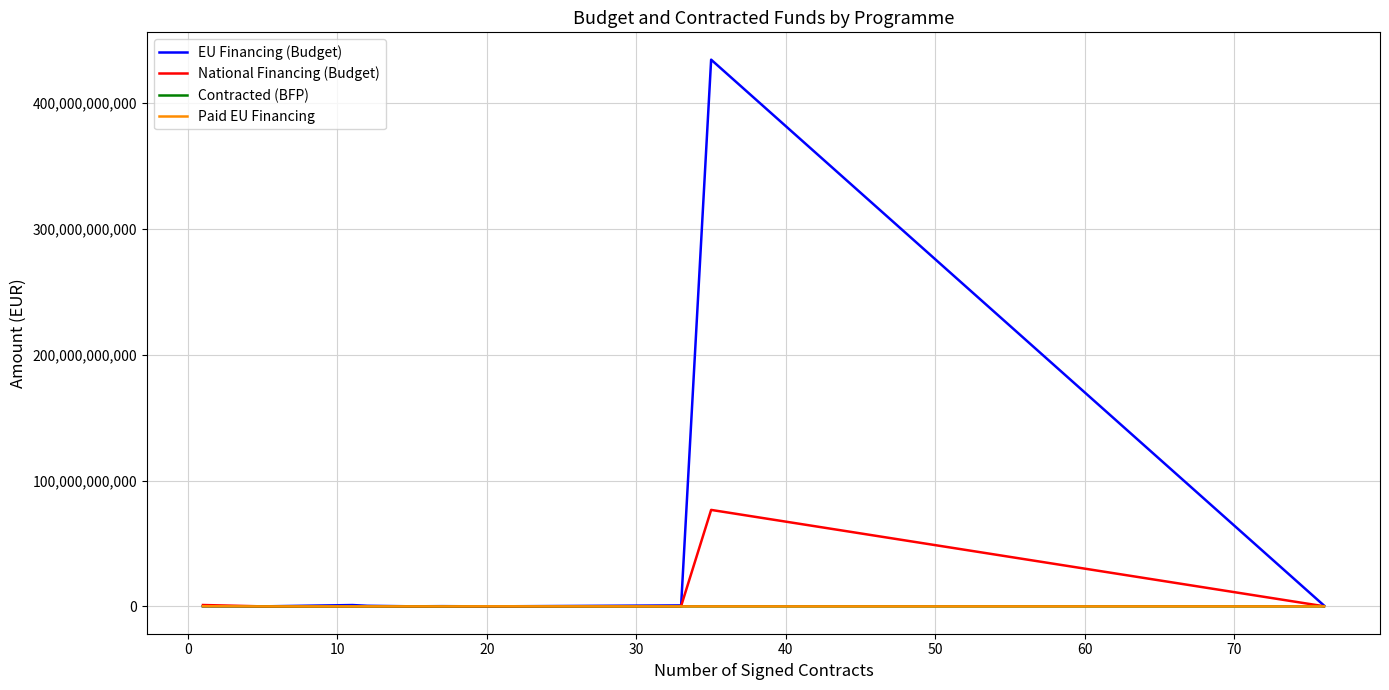

At which category does Contracted (BFP) reach its first local peak?

20